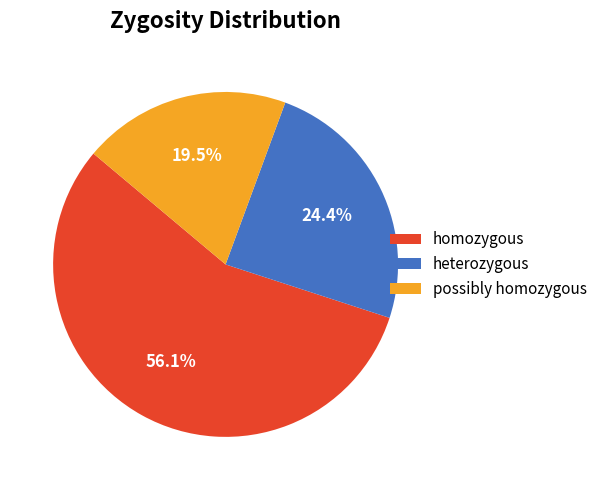

The possibly homozygous slice represents 14% of the pie. True or false?

False